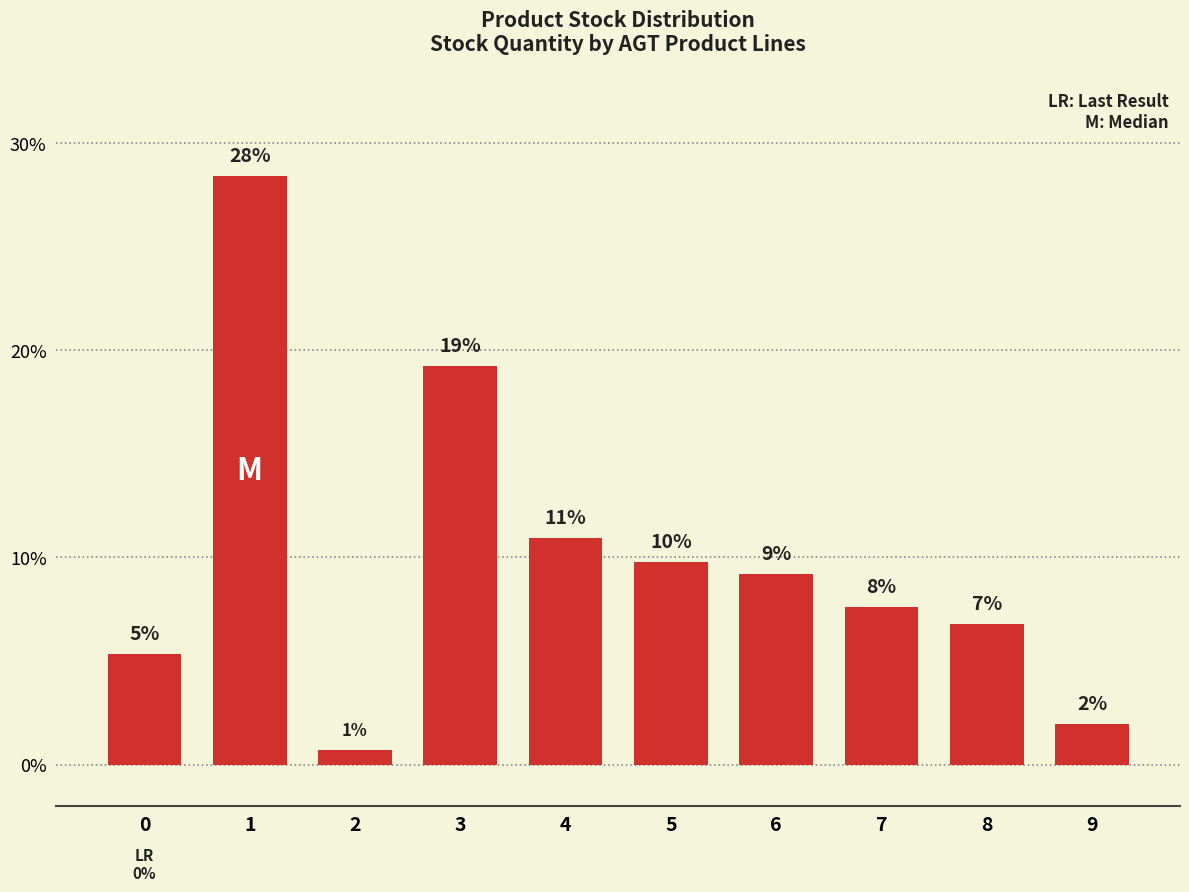

Reading left to right, extract all data points from this chart.

5.3	28.4	0.7	19.3	10.9	9.8	9.2	7.6	6.8	2.0